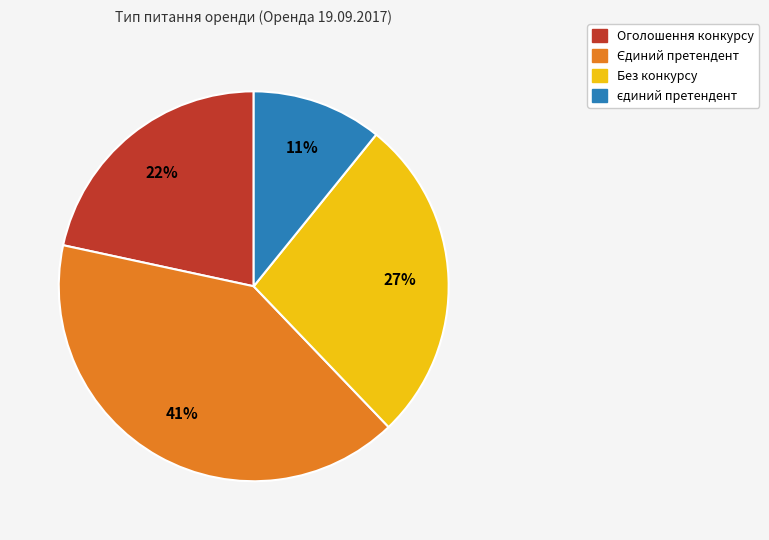

Is it true that Оголошення конкурсу is 22% of the pie?

True